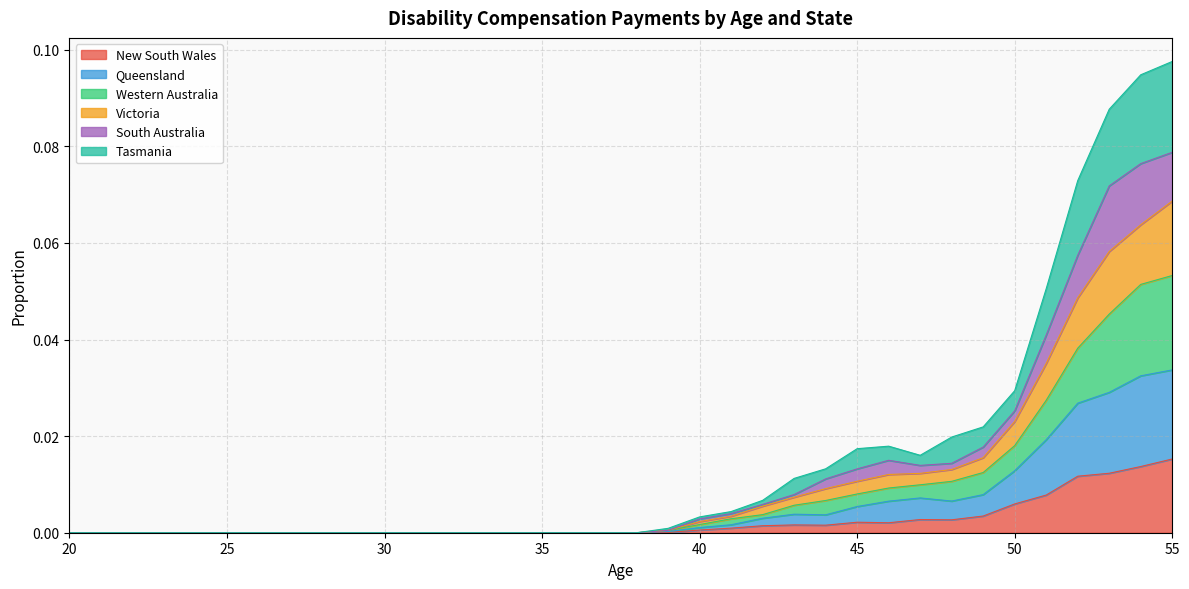

Rank the categories by Western Australia value from highest to lowest.

55, 54, 53, 52, 51, 50, 49, 48, 47, 46, 45, 44, 43, 42, 41, 40, 39, 20, 21, 22, 23, 24, 25, 26, 27, 28, 29, 30, 31, 32, 33, 34, 35, 36, 37, 38